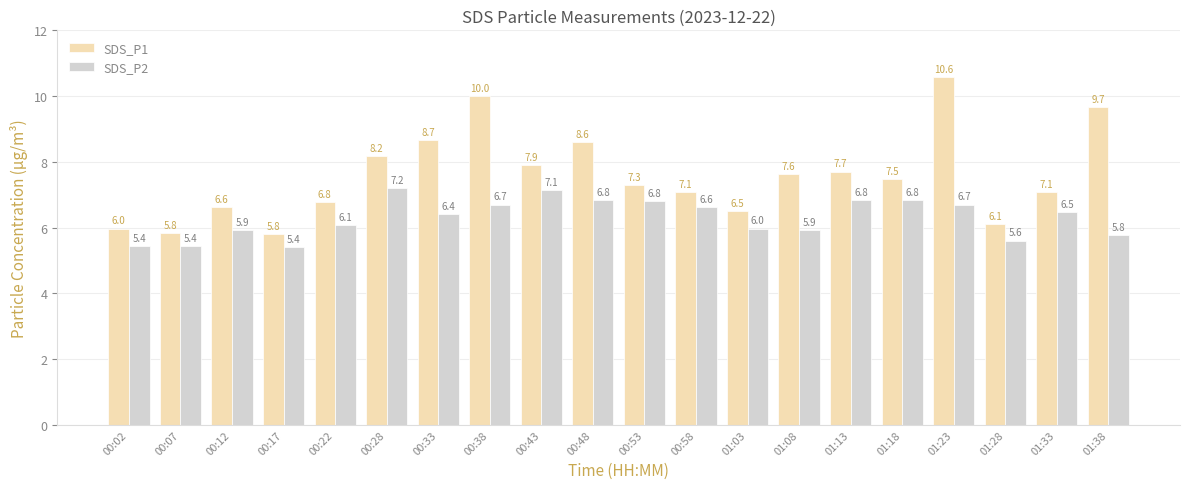

Reading left to right, list all the values displayed in this chart.

SDS_P1: 6.0	5.8	6.6	5.8	6.8	8.2	8.7	10.0	7.9	8.6	7.3	7.1	6.5	7.6	7.7	7.5	10.6	6.1	7.1	9.7
SDS_P2: 5.4	5.4	5.9	5.4	6.1	7.2	6.4	6.7	7.1	6.8	6.8	6.6	6.0	5.9	6.8	6.8	6.7	5.6	6.5	5.8